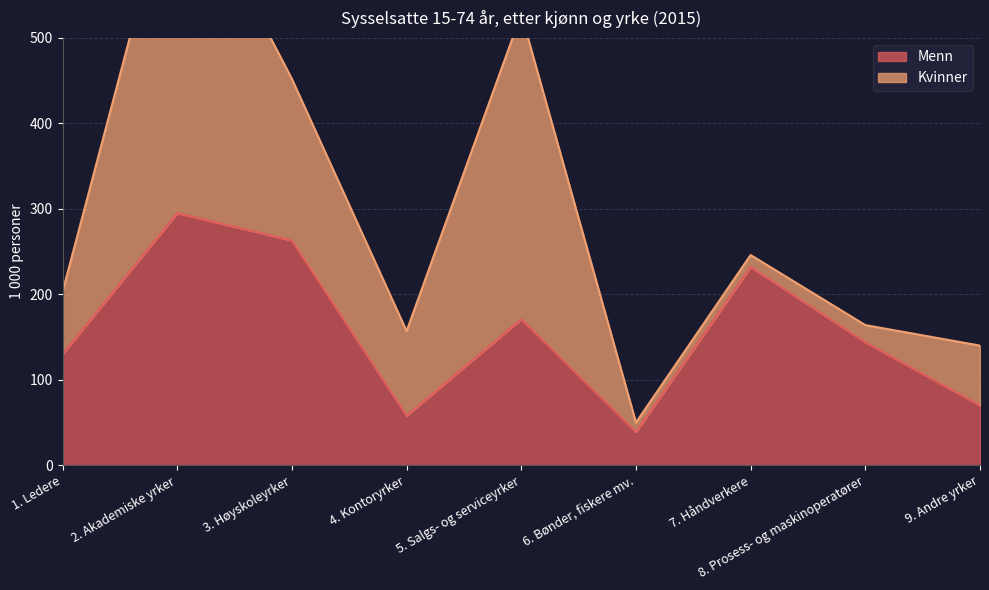

Which category has the highest value in the Menn series?

2. Akademiske yrker